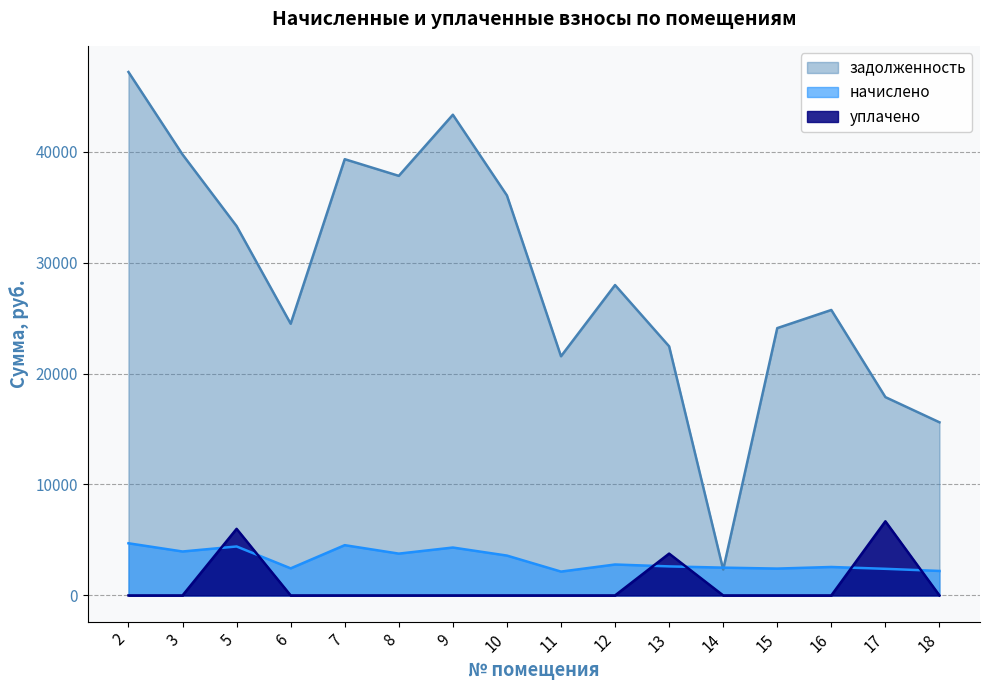

How many lines are shown in the chart?

3